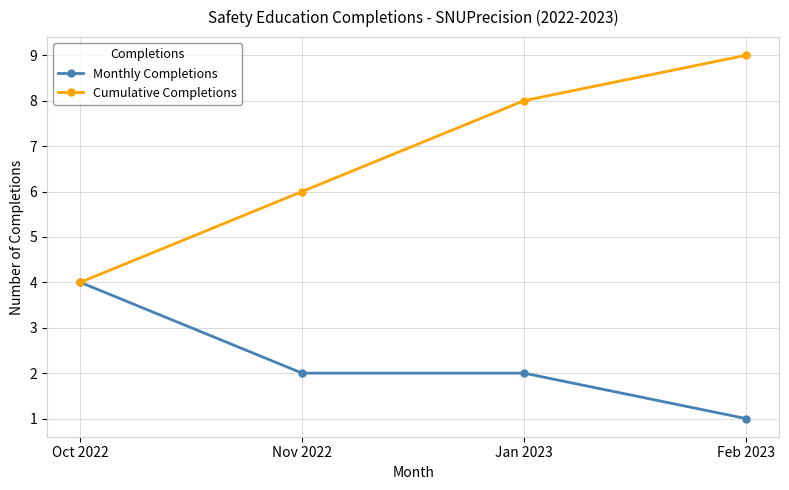

Reading right to left, transcribe all the data shown in this chart.

Monthly Completions: Feb 2023=1	Jan 2023=2	Nov 2022=2	Oct 2022=4
Cumulative Completions: Feb 2023=9	Jan 2023=8	Nov 2022=6	Oct 2022=4